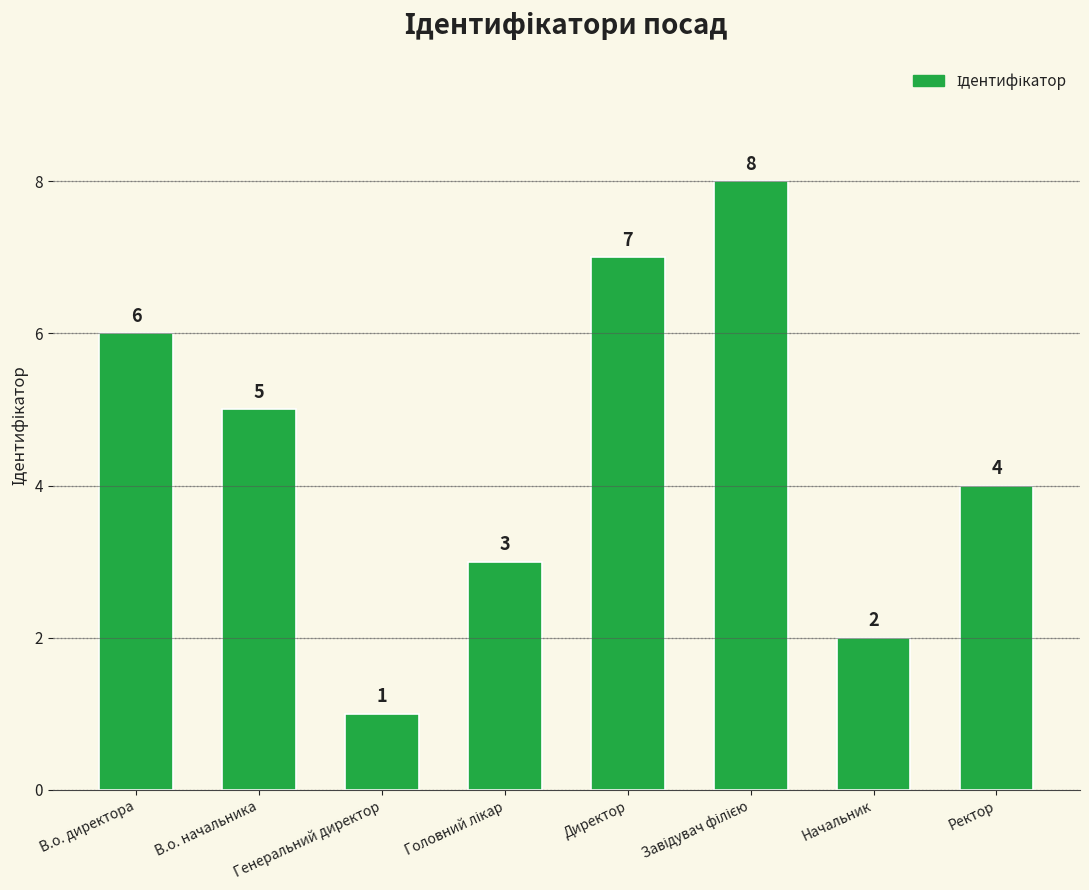

Which category has the lowest value across all series?

Генеральний директор